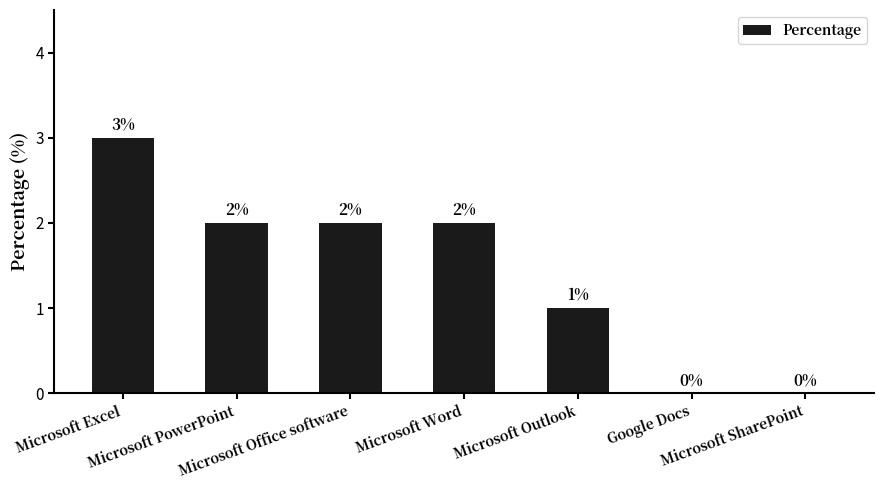

The chart shows a value of 2 at Microsoft PowerPoint. True or false?

True